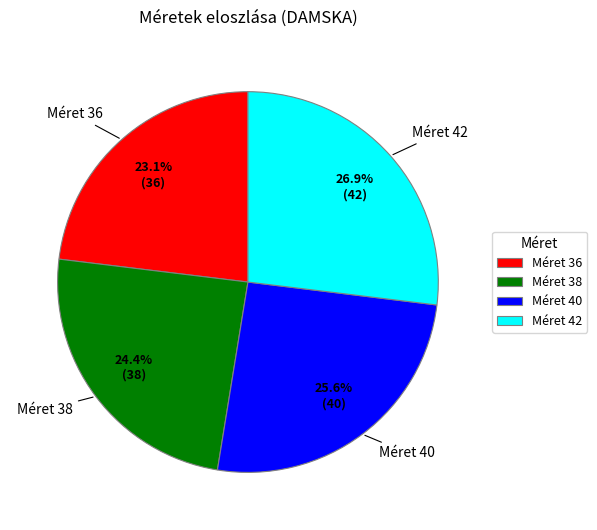

Is the sum of Méret 42 and Méret 40 greater than half?

Yes